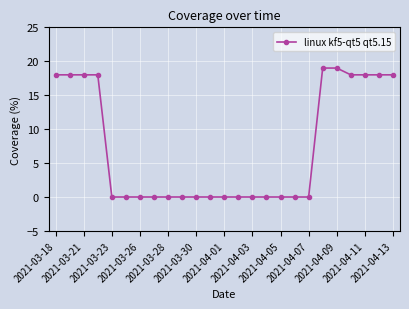

What is the sum of all values?

182